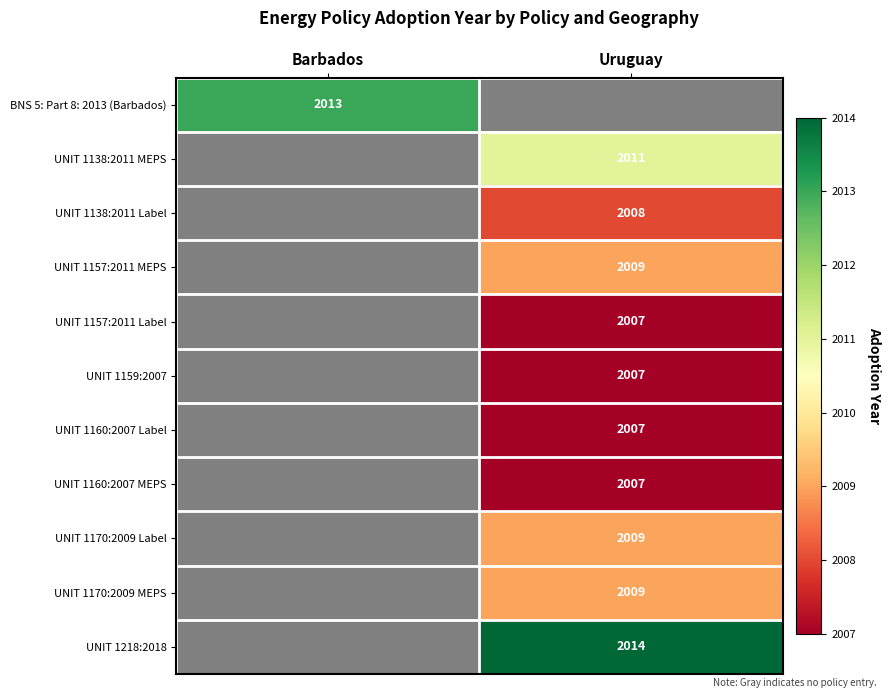

The value of UNIT 1160:2007 Label at Uruguay is 3324. True or false?

False